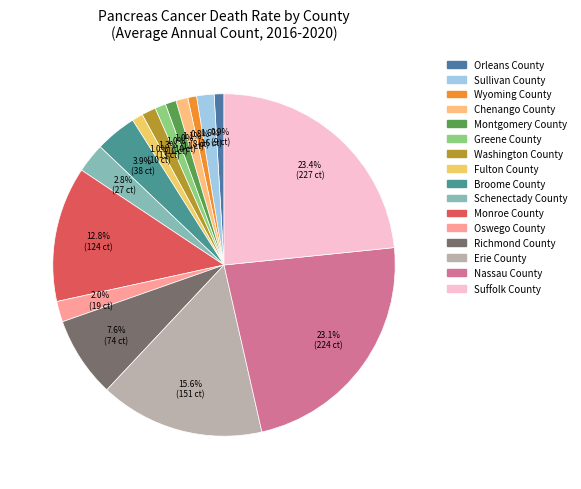

To the nearest percent, what is the difference between the Erie County and Suffolk County slice percentages?

8%